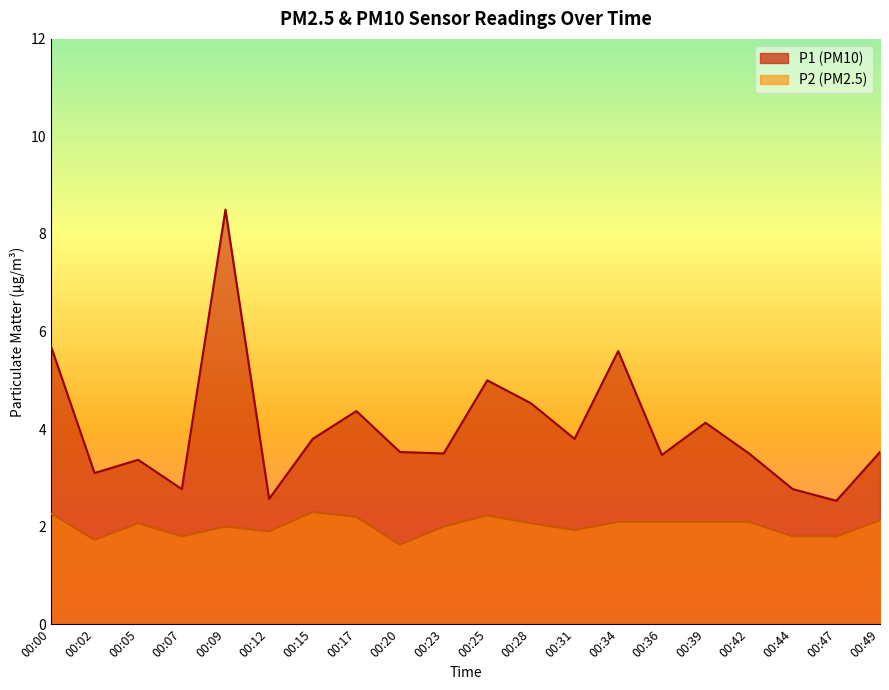

Is the value of P2 at 00:34 greater than the value of P1 at 00:09?

No